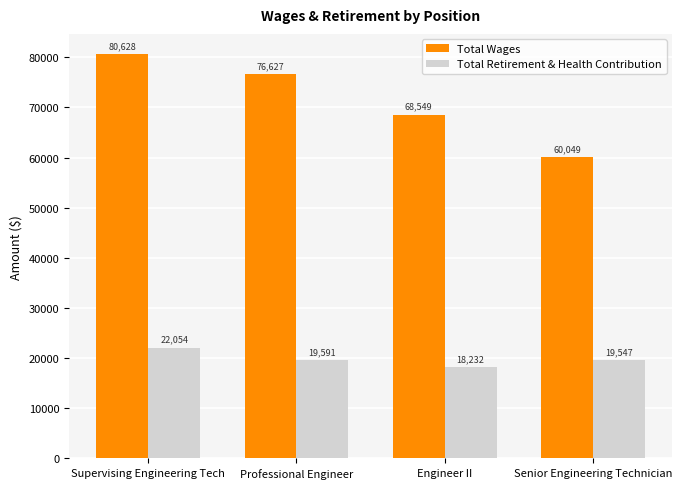

The Total Retirement & Health Contribution series shows 7735 at Senior Engineering Technician. True or false?

False